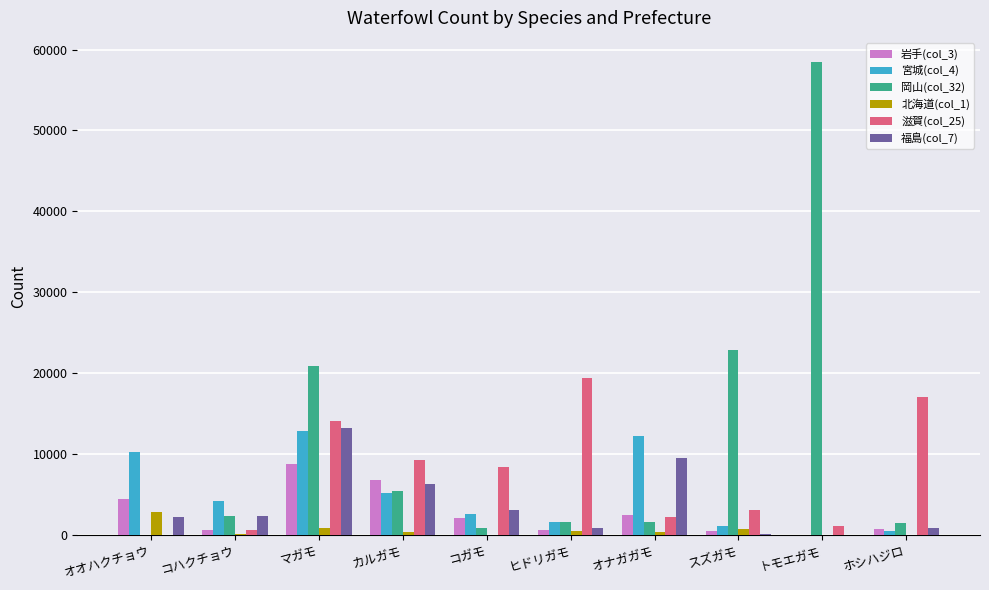

How many groups of bars are there?

10